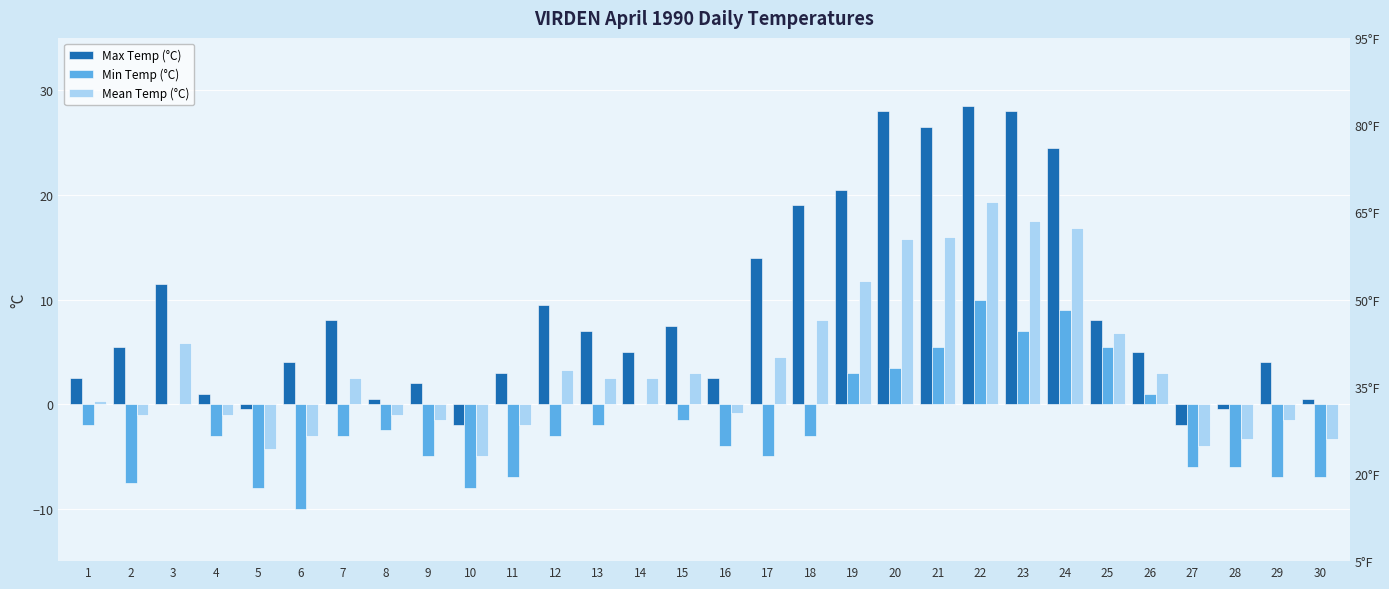

What are all the series names shown in the legend?

Max Temp (°C), Min Temp (°C), Mean Temp (°C)